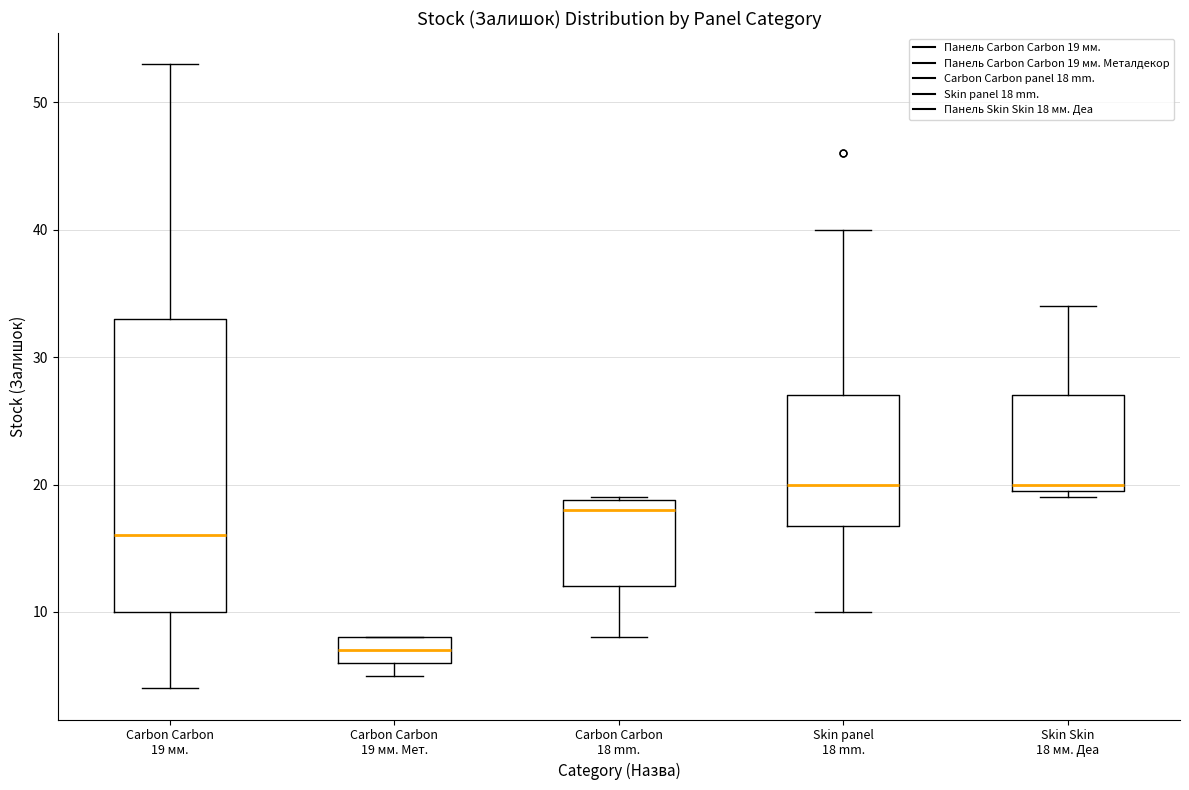

Reading left to right, transcribe this box plot: for each box, give where its median line is, the range the box spans, and where its two whiskers end, as read against the y-axis. The values are not printed on the chart, so give them approximately, as read against the axis.

Carbon Carbon 19 мм.: median 16, box 10 to 33, whiskers 4 to 53
Carbon Carbon 19 мм. Мет.: median 7, box 6 to 8, whiskers 5 to 8
Carbon Carbon 18 mm.: median 18, box 12 to 19, whiskers 8 to 19
Skin panel 18 mm.: median 20, box 17 to 27, whiskers 10 to 40
Skin Skin 18 мм. Деа: median 20 (just above the box's lower edge), box 20 to 27, whiskers 19 to 34